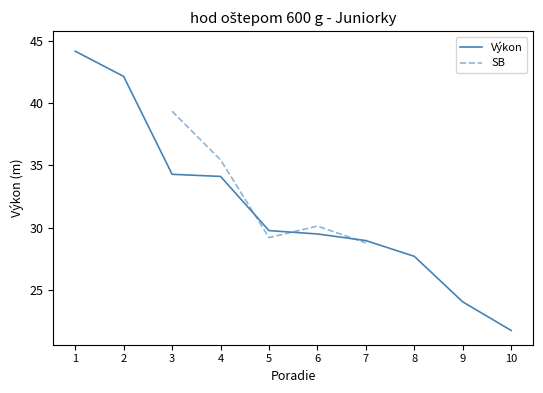

Is it true that Výkon equals 67.9 at 2?

False